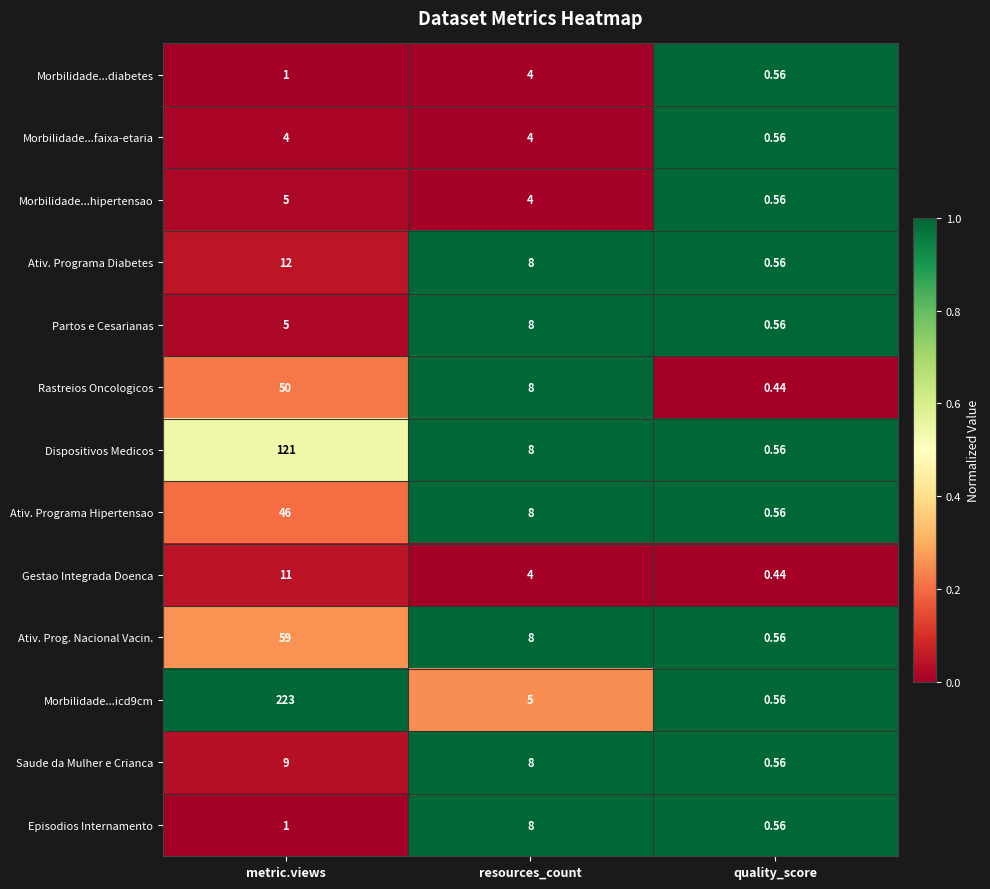

Is the value of Partos e Cesarianas at quality_score greater than the value of Saude da Mulher e Crianca at resources_count?

No